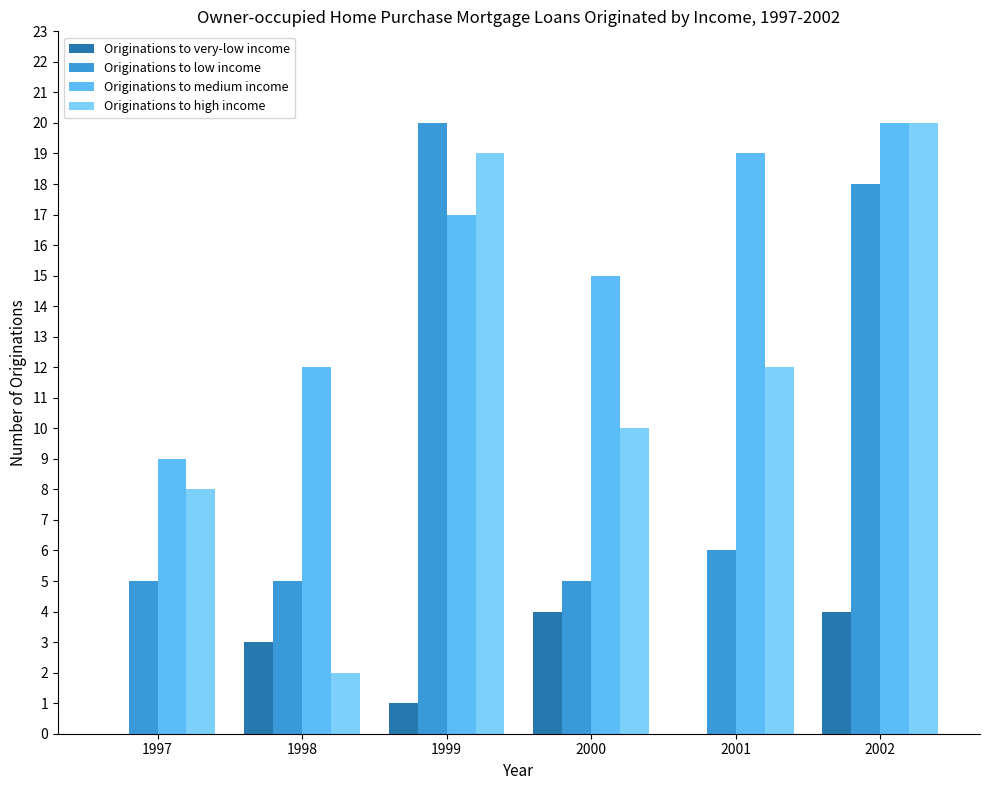

Count the number of data series in this chart.

4